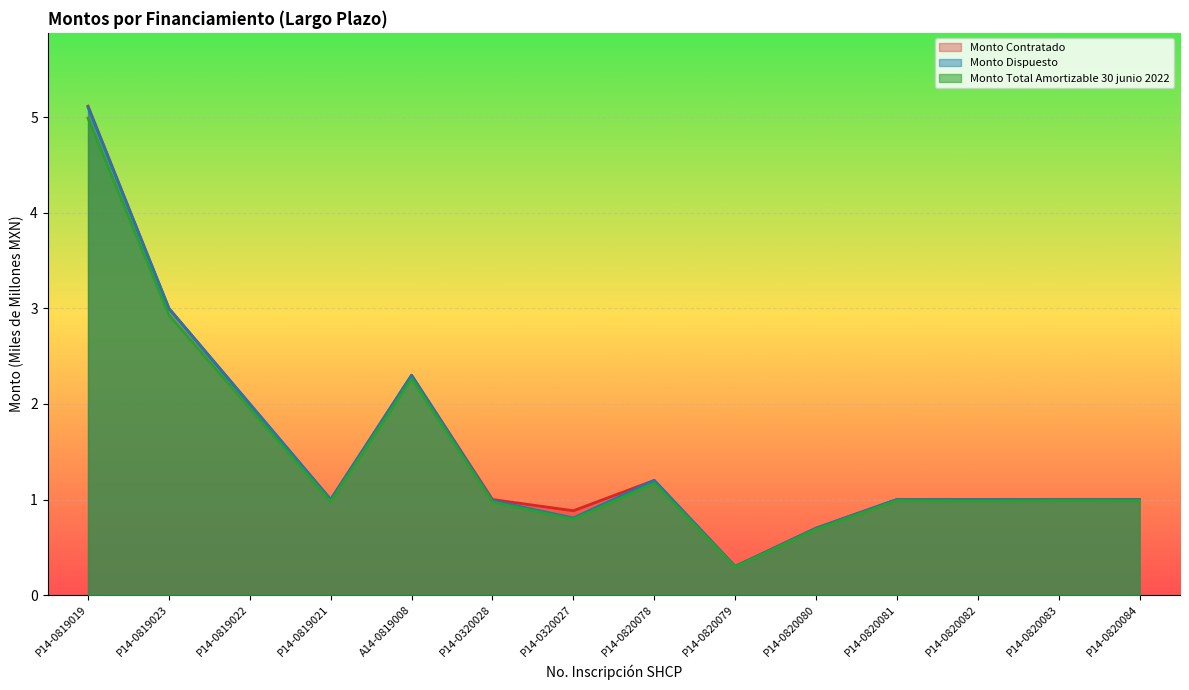

What is the sum of the Monto Contratado values at P14-0819021 and P14-0819023?

4.0